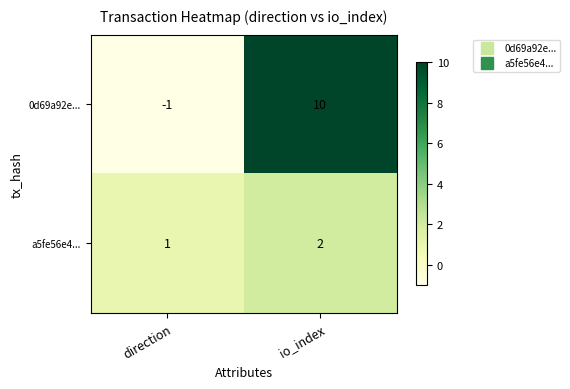

Which category has the highest value across all series?

io_index